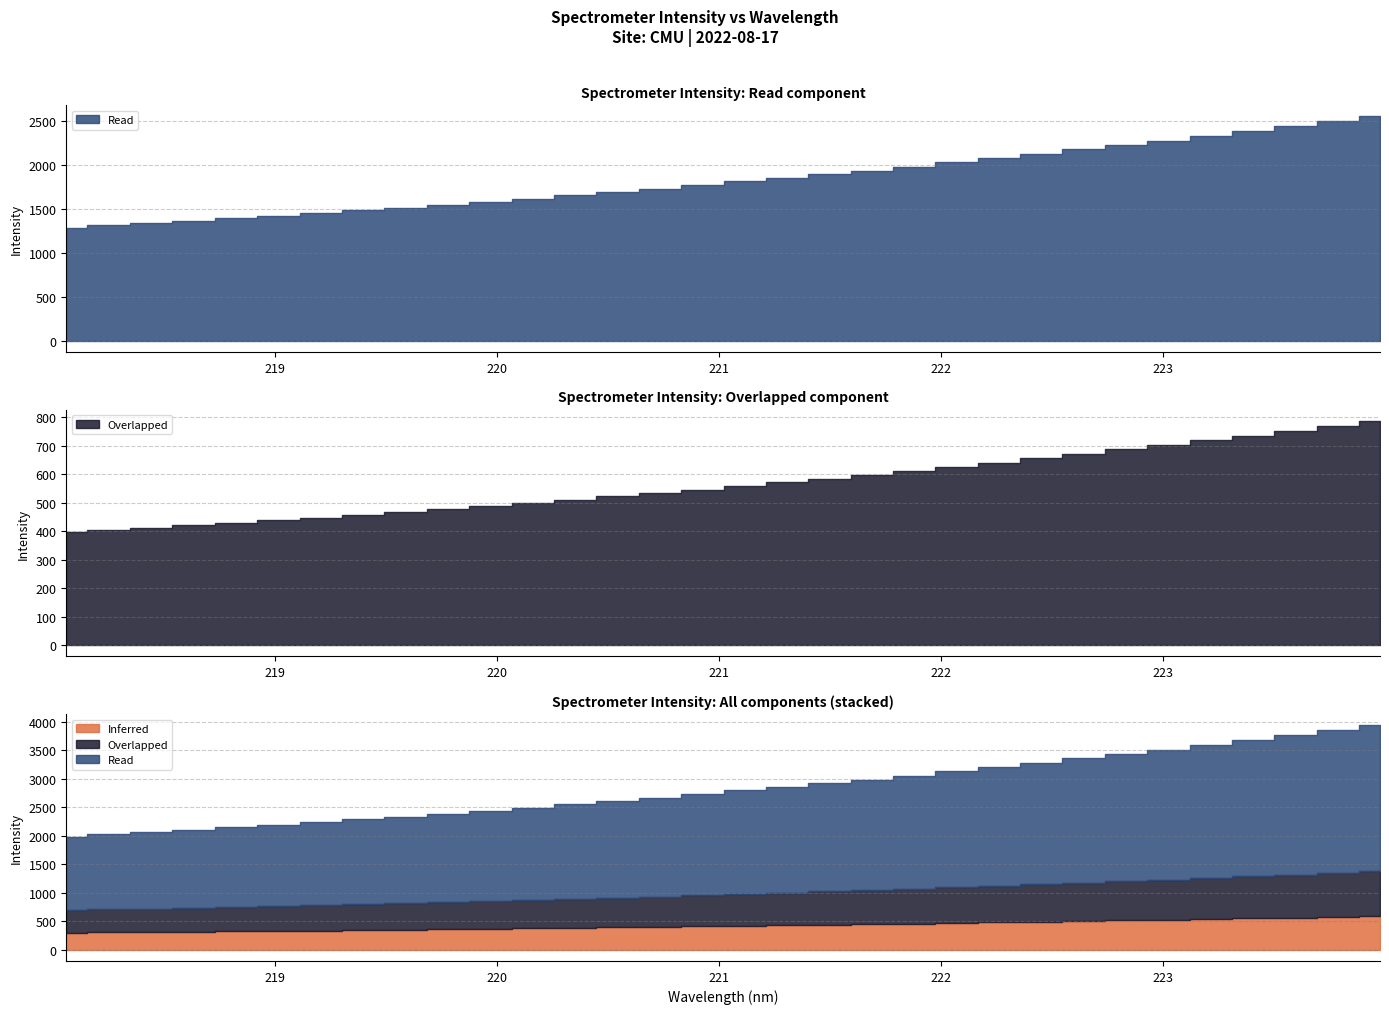

Where does the data first go above 2793?

221.1174